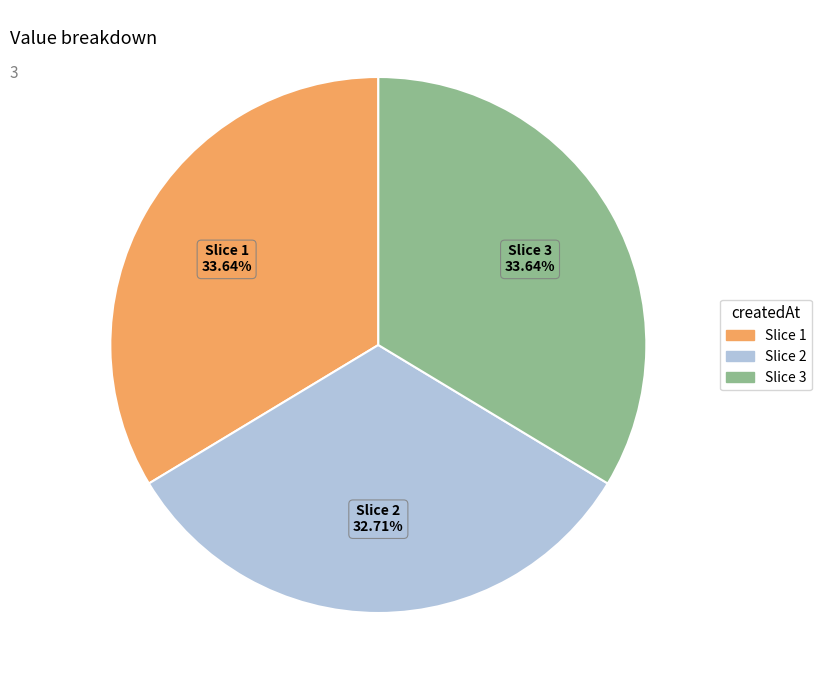

What is the ratio of the value at Slice 3 to the value at Slice 1?

1.0